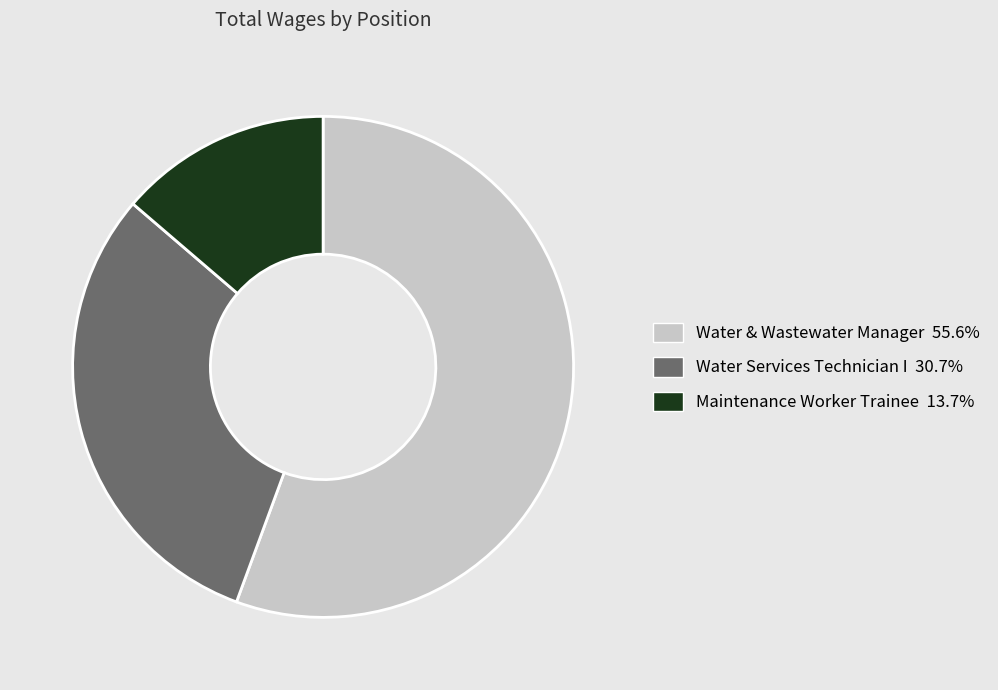

True or false: Water & Wastewater Manager accounts for 68% of the total.

False